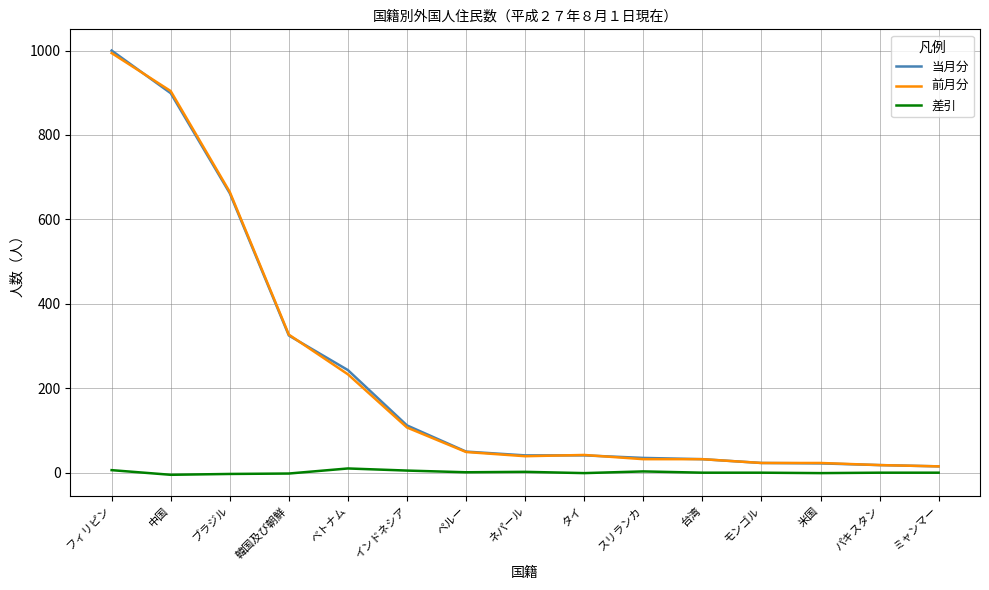

True or false: 当月分 has a value of 112 at インドネシア.

True